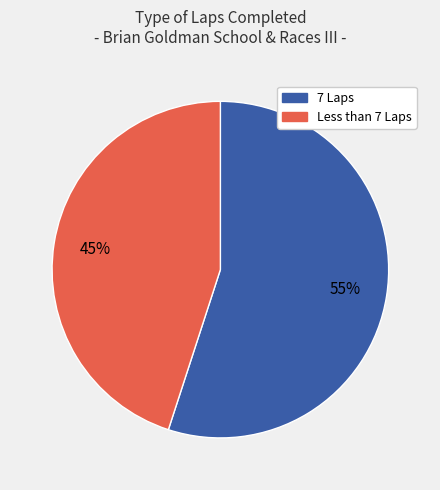

Which has a higher value, Less than 7 Laps or 7 Laps?

7 Laps